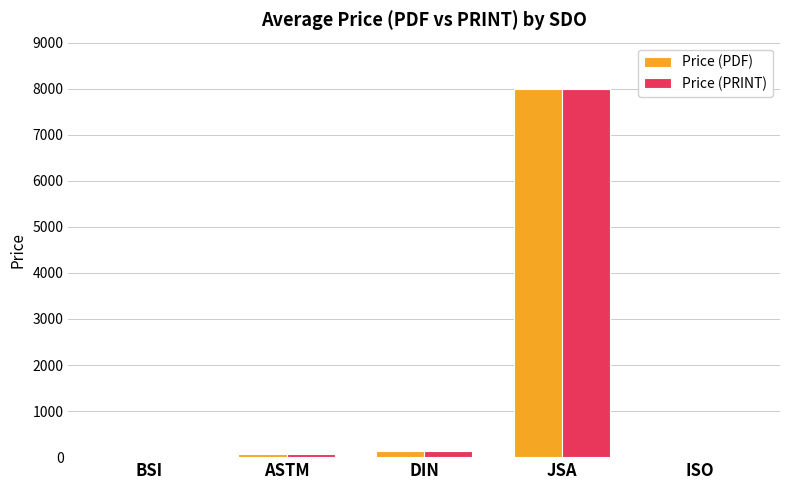

At which category is the sum across all series the highest?

JSA